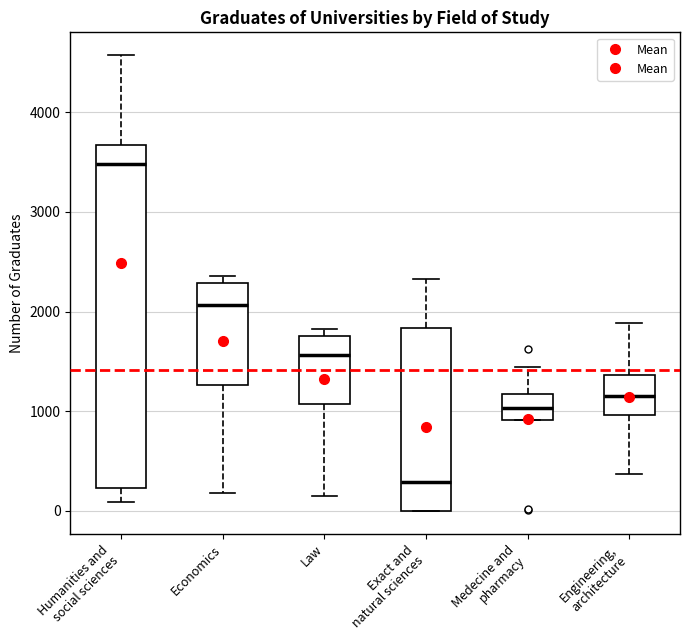

Which box has the lowest median line?

Exact and natural sciences